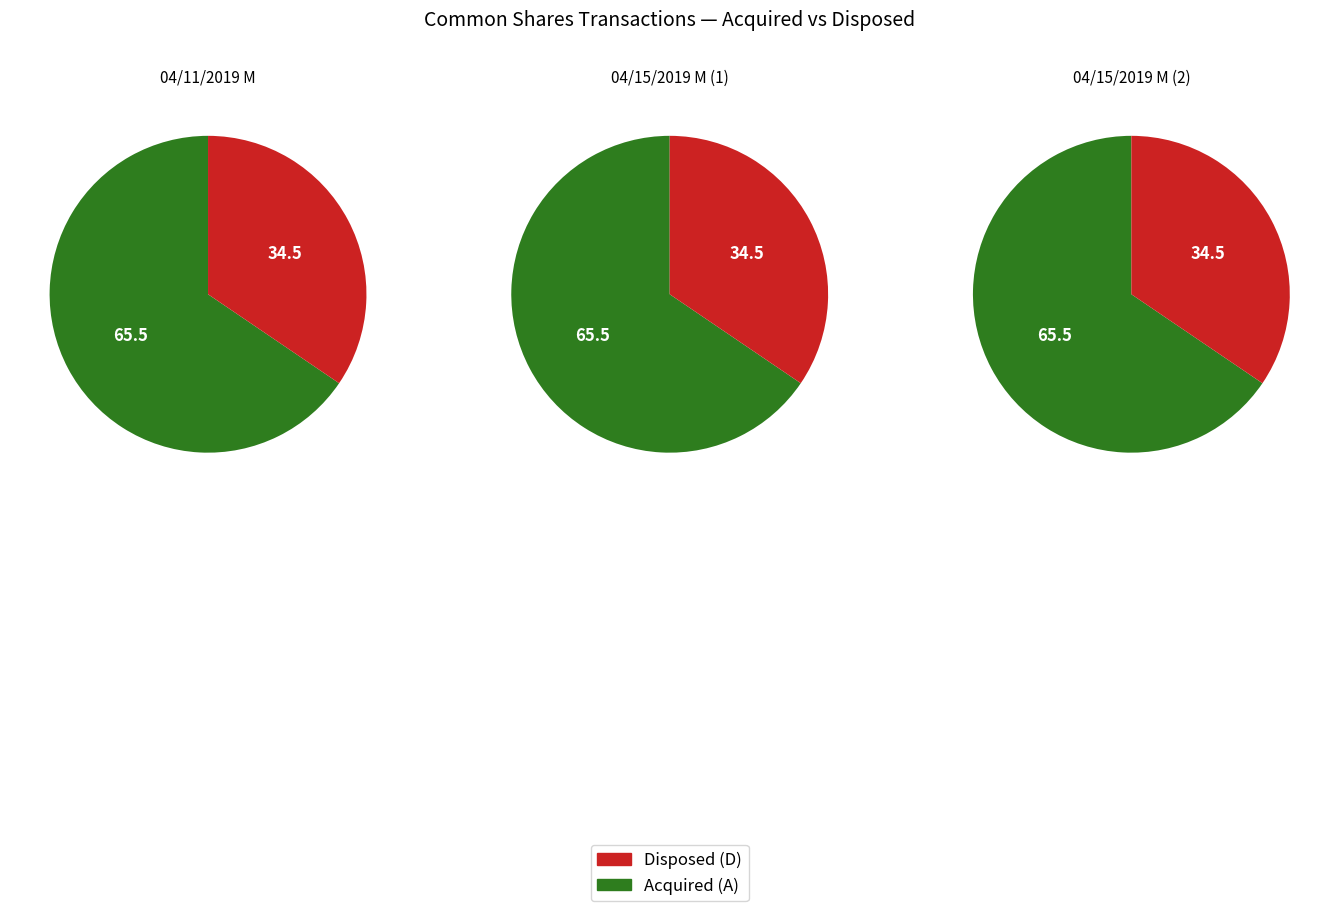

Is it true that 04/15/2019 M (1) is 25% of the pie?

False